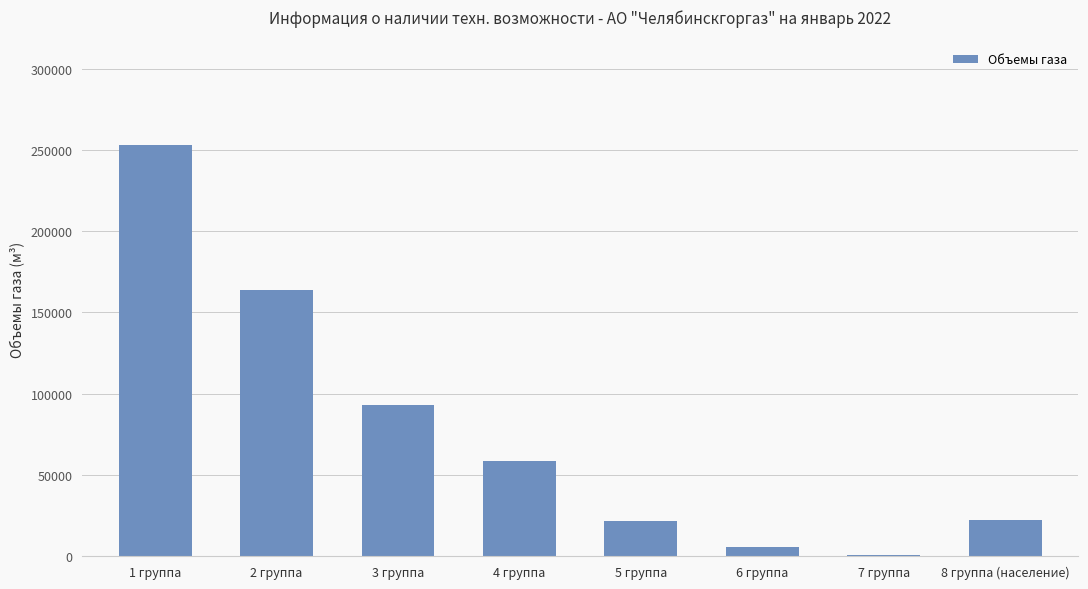

Count the number of categories in the chart.

8